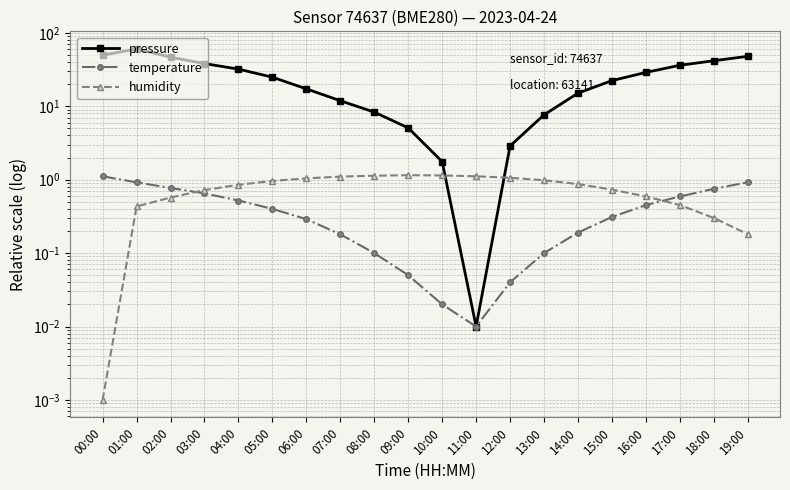

List the series in order of their peak value, highest first.

pressure, humidity, temperature